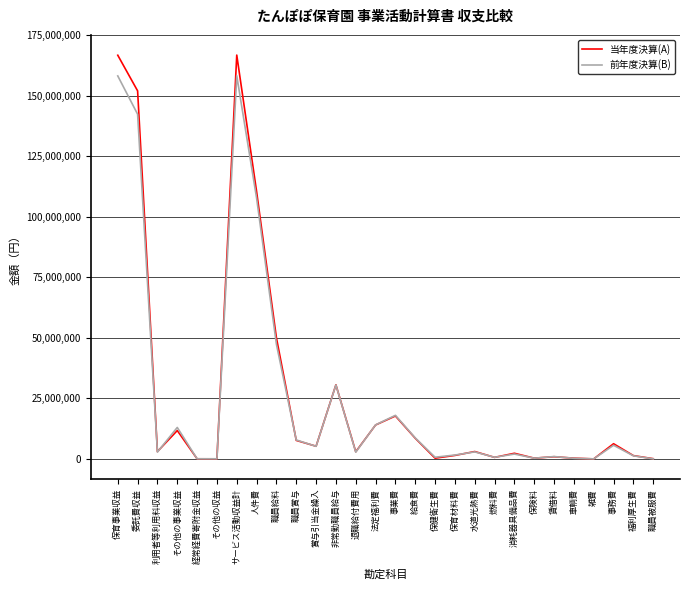

How many lines are shown in the chart?

2